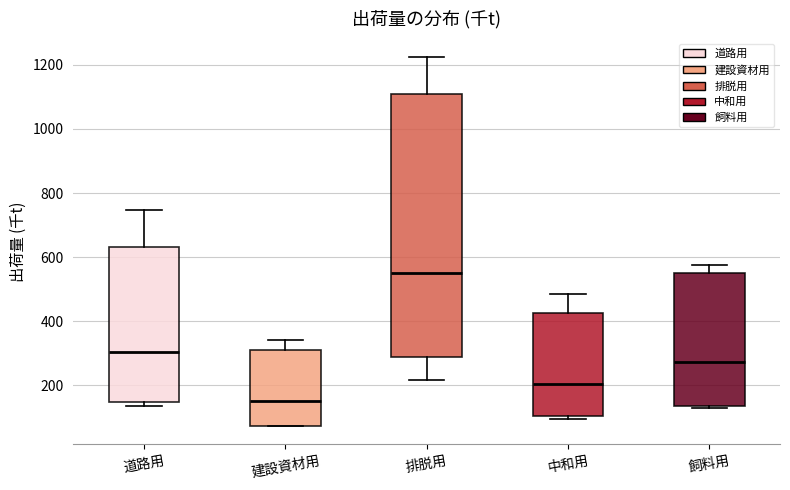

Which box is the tallest, from its lower edge to its upper edge?

排脱用